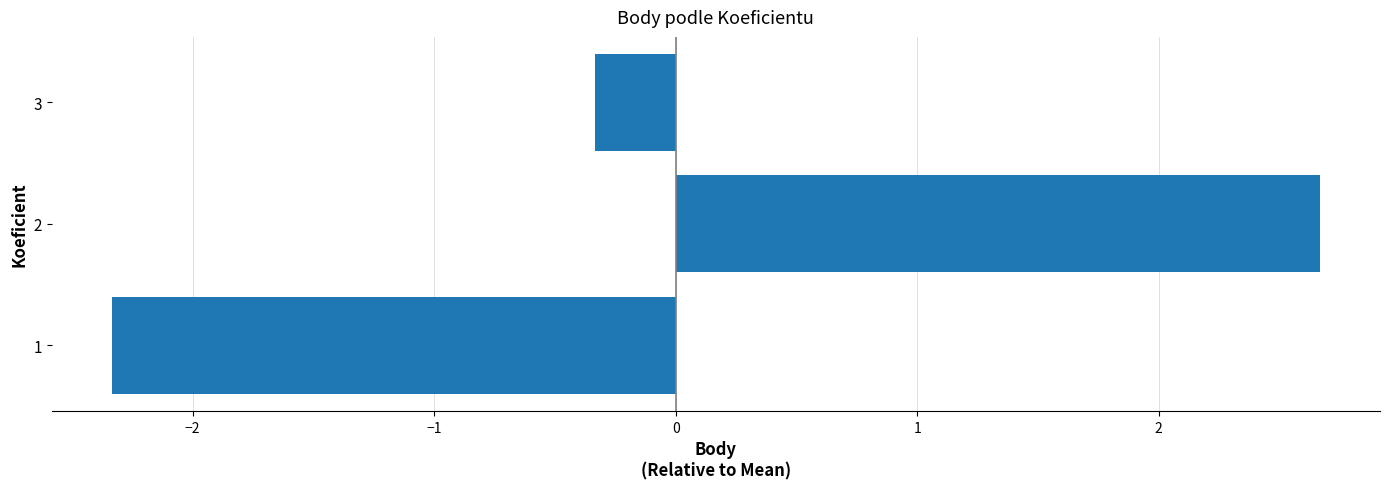

How many values exceed 0?

1